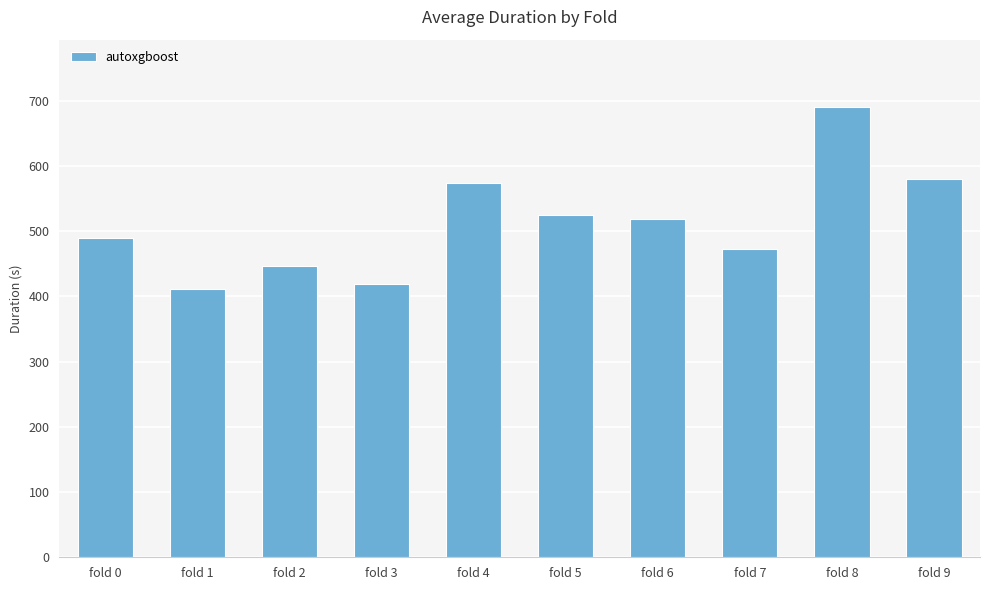

Which has a higher value, fold 3 or fold 7?

fold 7